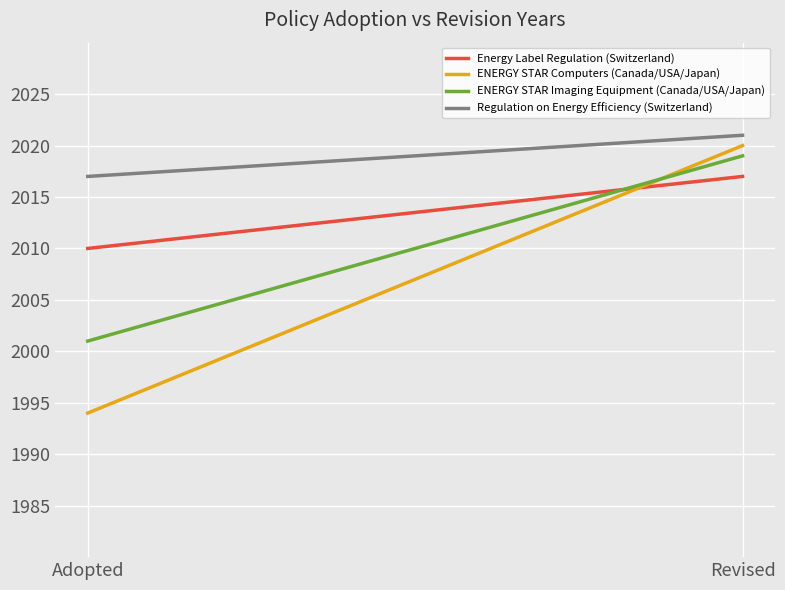

What position from the left is Adopted?

1